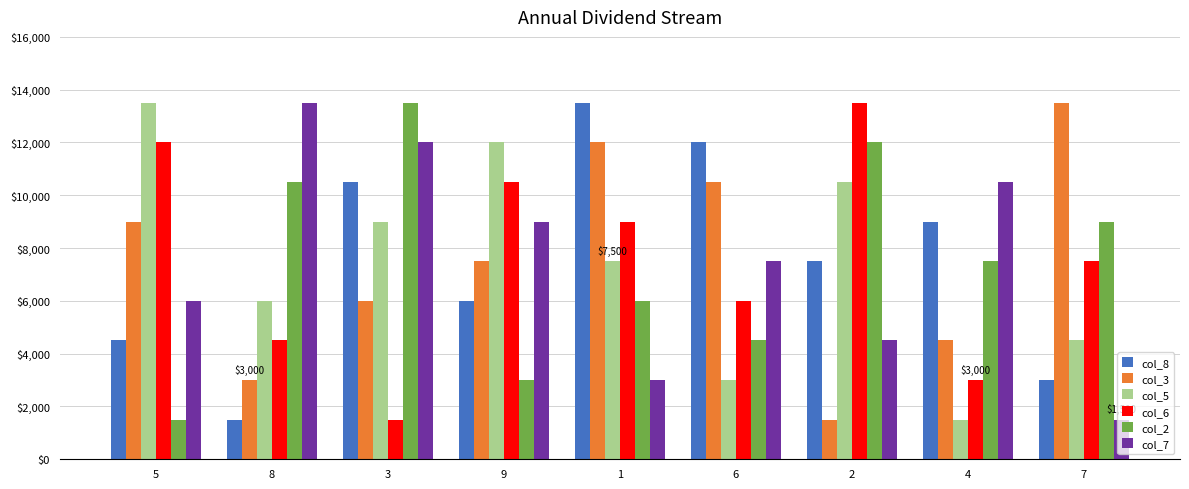

Reading left to right, extract all data points from this chart.

col_8: 4500	1500	10500	6000	13500	12000	7500	9000	3000
col_3: 9000	3000	6000	7500	12000	10500	1500	4500	13500
col_5: 13500	6000	9000	12000	7500	3000	10500	1500	4500
col_6: 12000	4500	1500	10500	9000	6000	13500	3000	7500
col_2: 1500	10500	13500	3000	6000	4500	12000	7500	9000
col_7: 6000	13500	12000	9000	3000	7500	4500	10500	1500